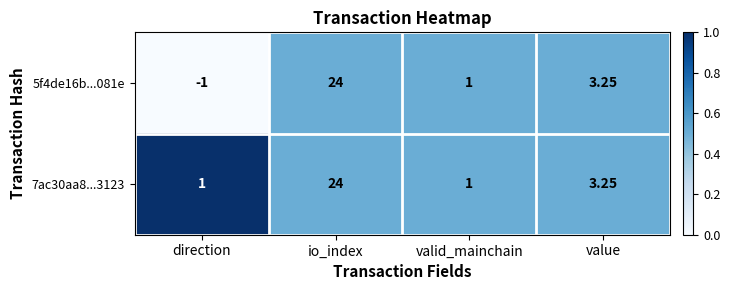

At which label is 7ac30aa8...3123 closest to 12?

value